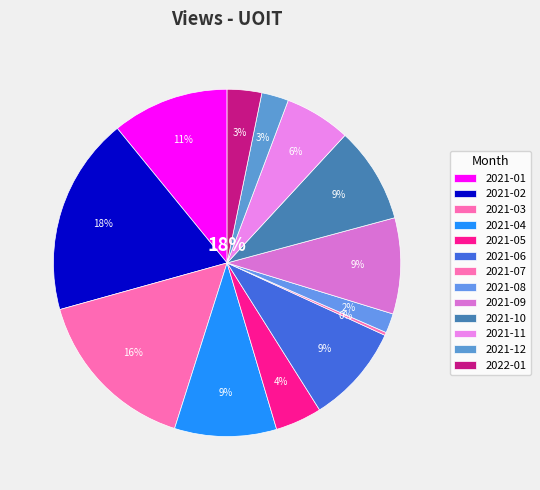

What is the ratio of the value at 2021-09 to the value at 2021-12?

3.6